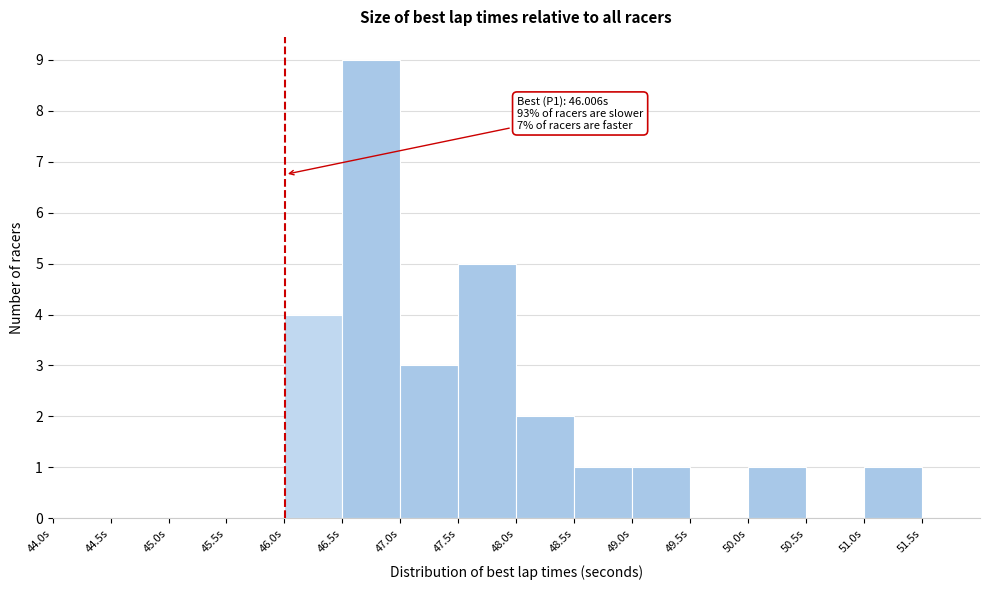

Over which range of the x-axis is the bar tallest?

46.5 to 47.0